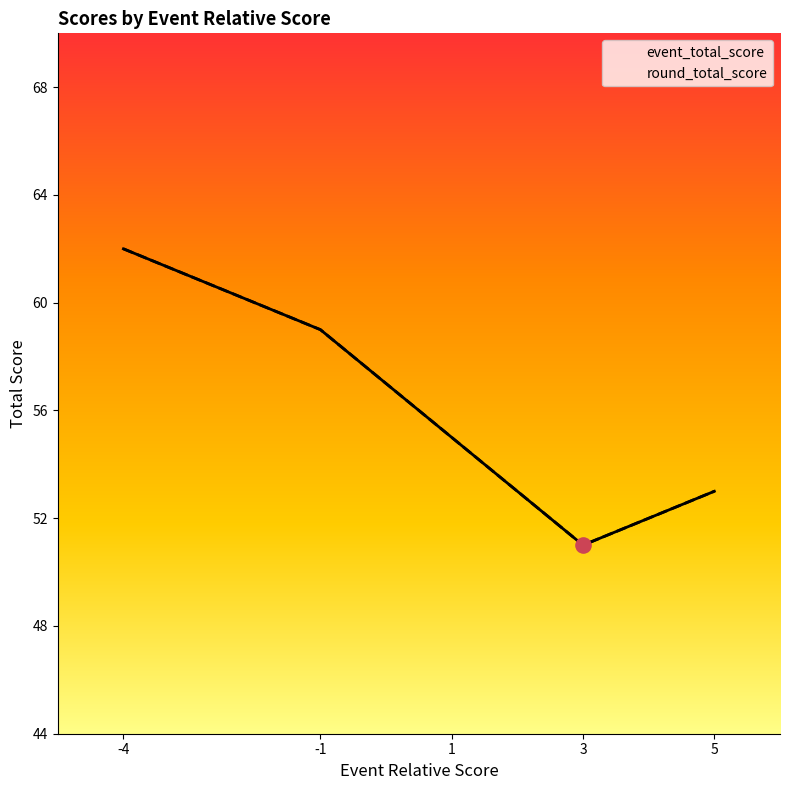

At which category is the sum across all series the highest?

-4